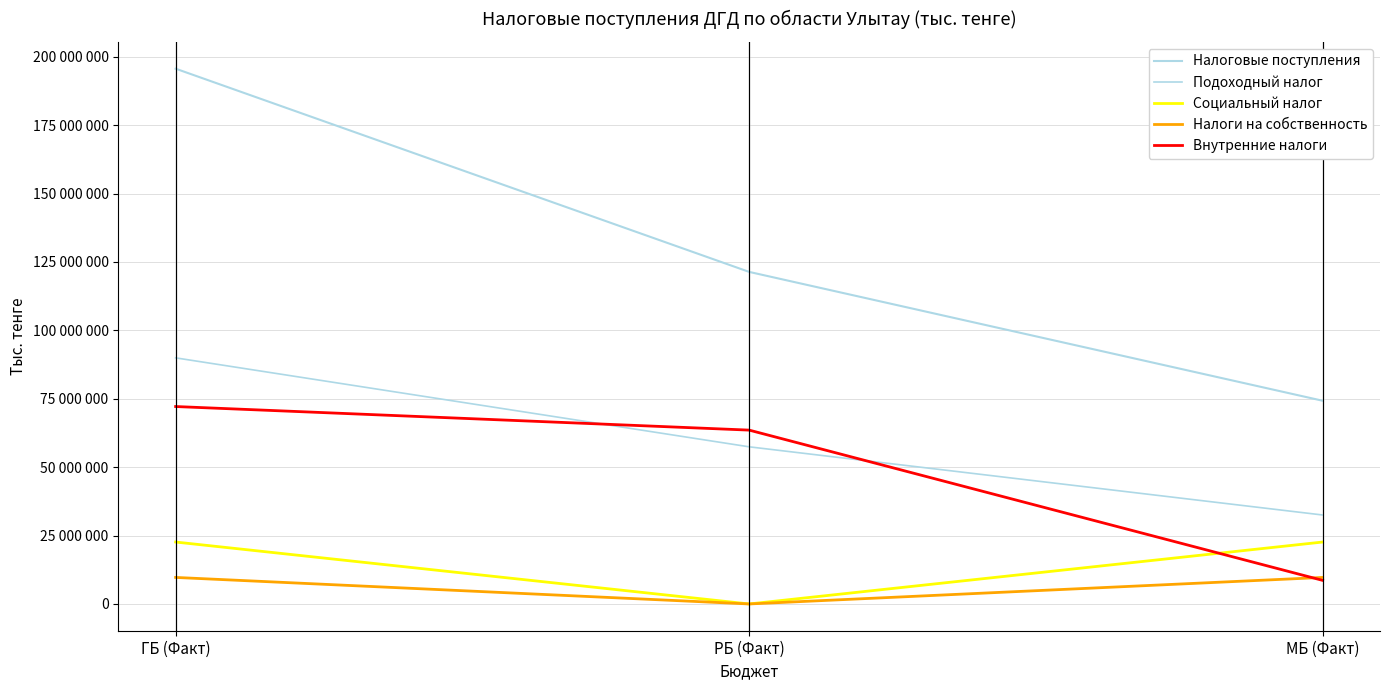

Is the value of Налоги на собственность at РБ (Факт) greater than the value of Внутренние налоги at МБ (Факт)?

No